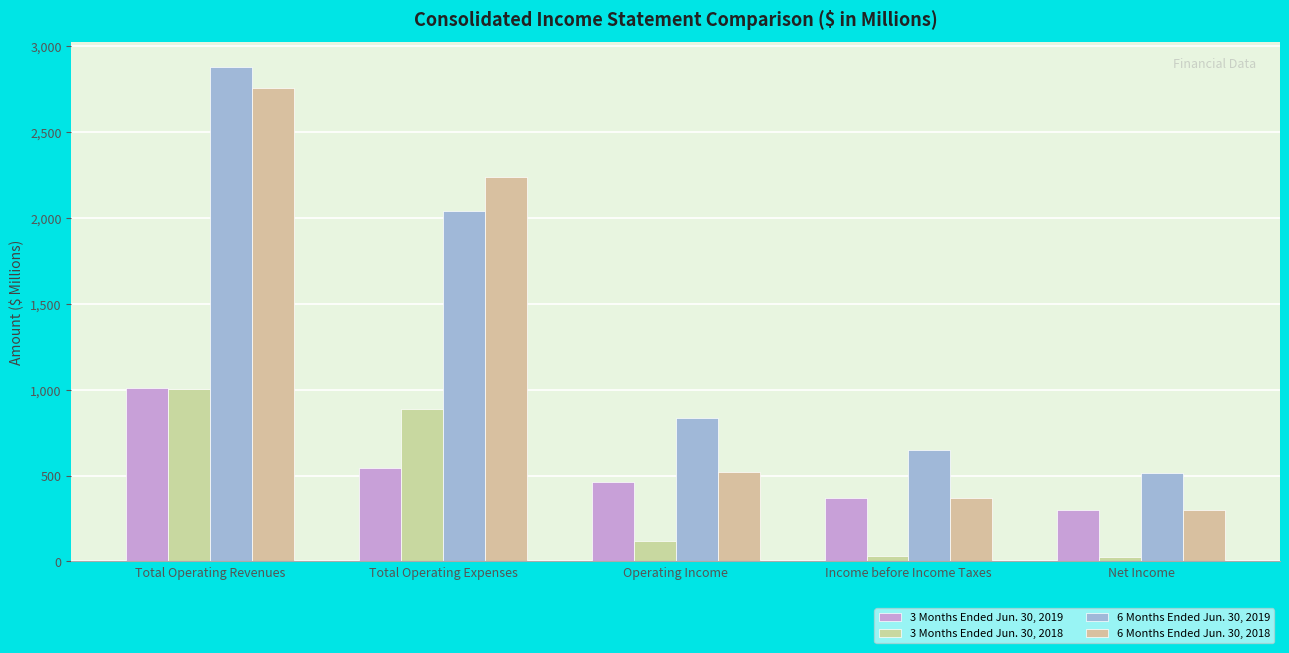

Which category has the lowest value across all series?

Net Income